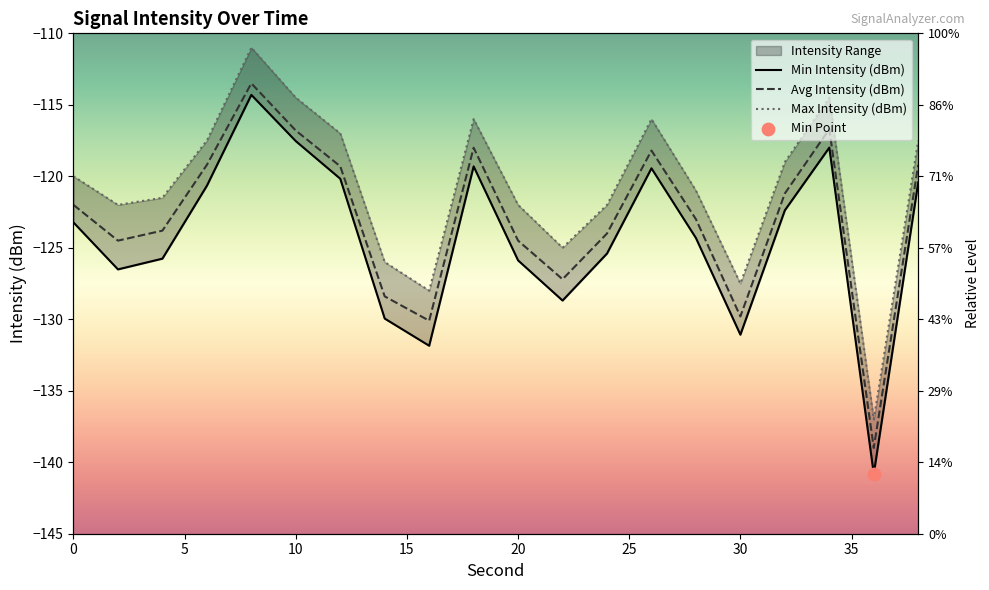

Is the value of Min Intensity (dBm) at 12 greater than the value of Max Intensity (dBm) at 14?

Yes